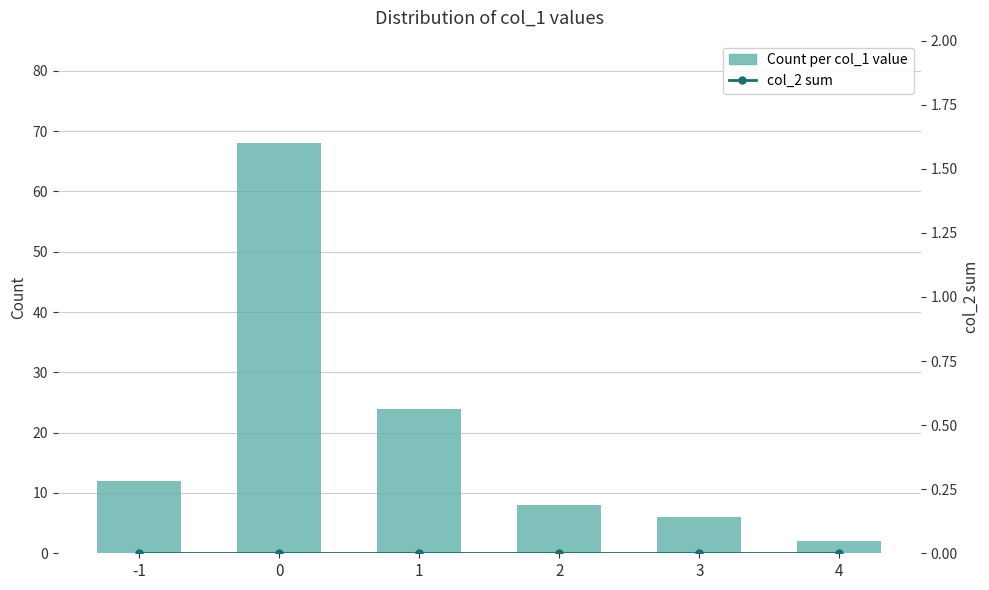

Where is col_2 sum nearest to the value 0?

-1